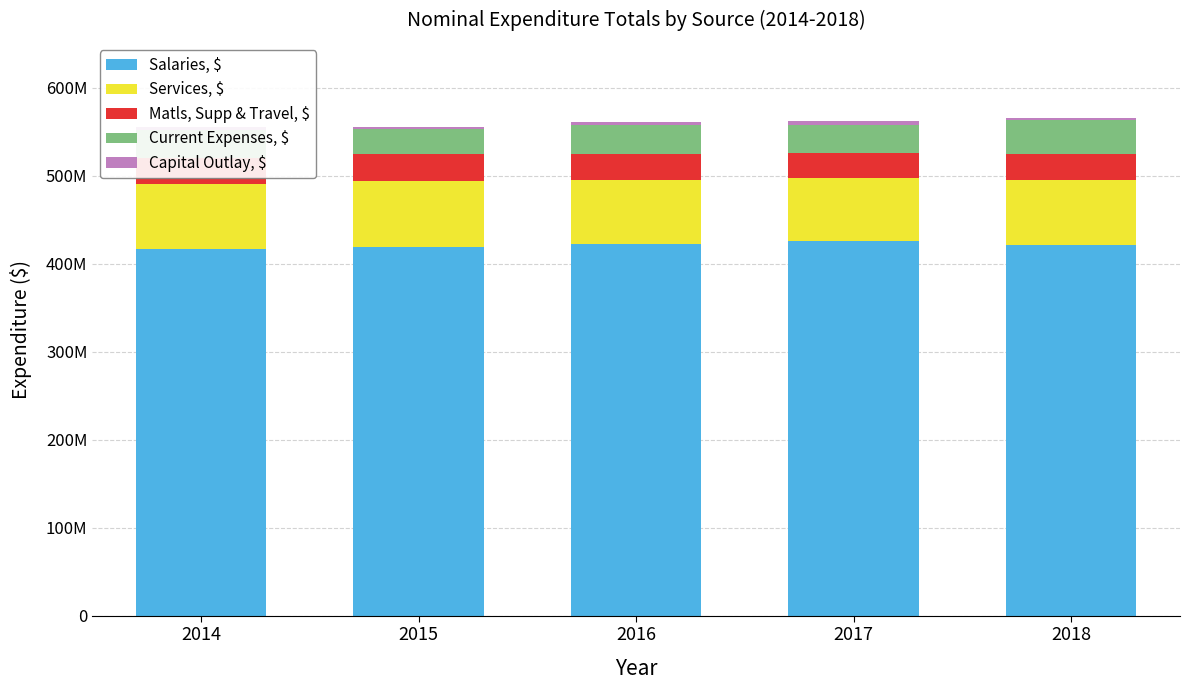

Which category has the lowest value in the Salaries, $ series?

2014